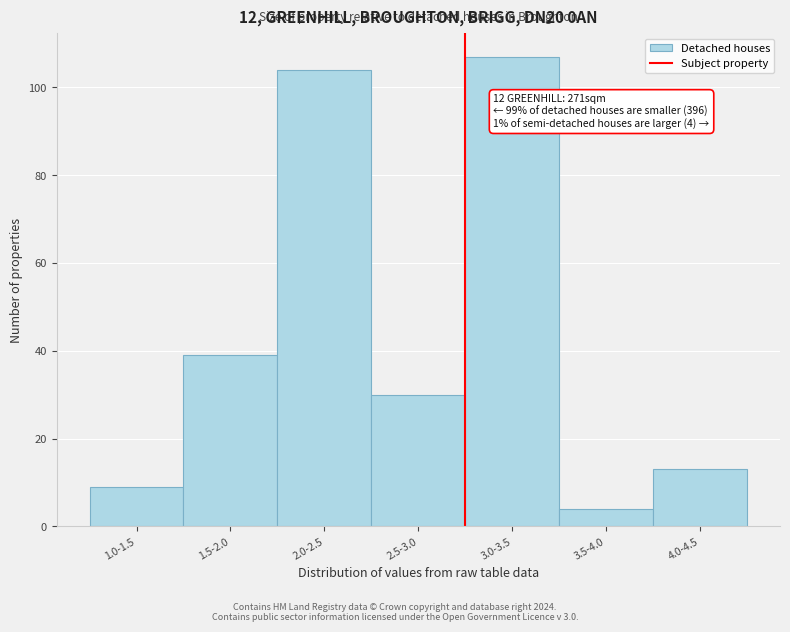

Reading left to right, extract all data points from this chart.

9	39	104	30	107	4	13